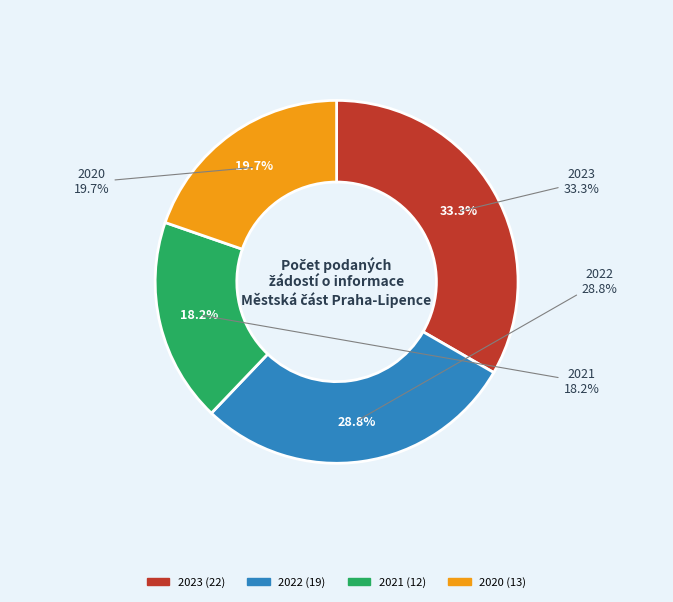

Is it true that 2021 is 18% of the pie?

True